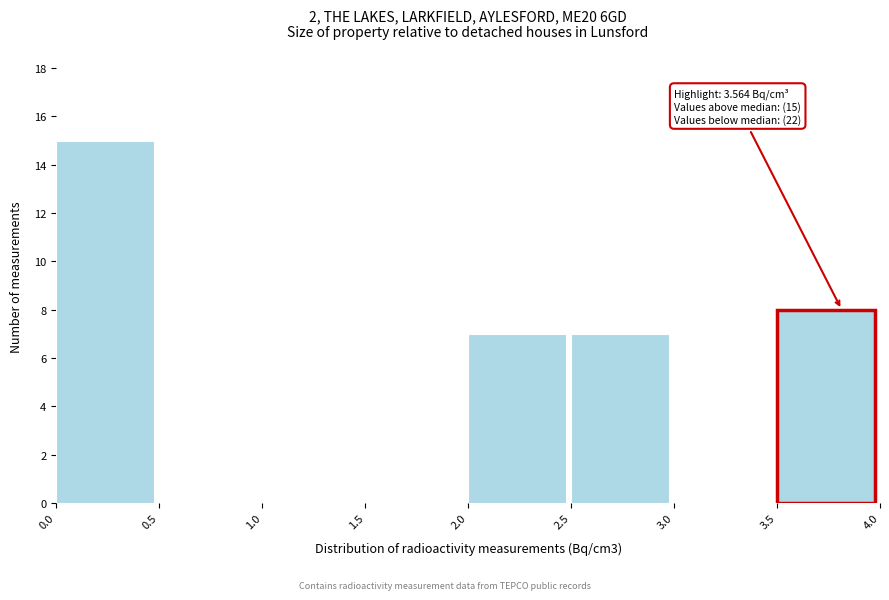

Over which range of the x-axis is the bar tallest?

0.0 to 0.5